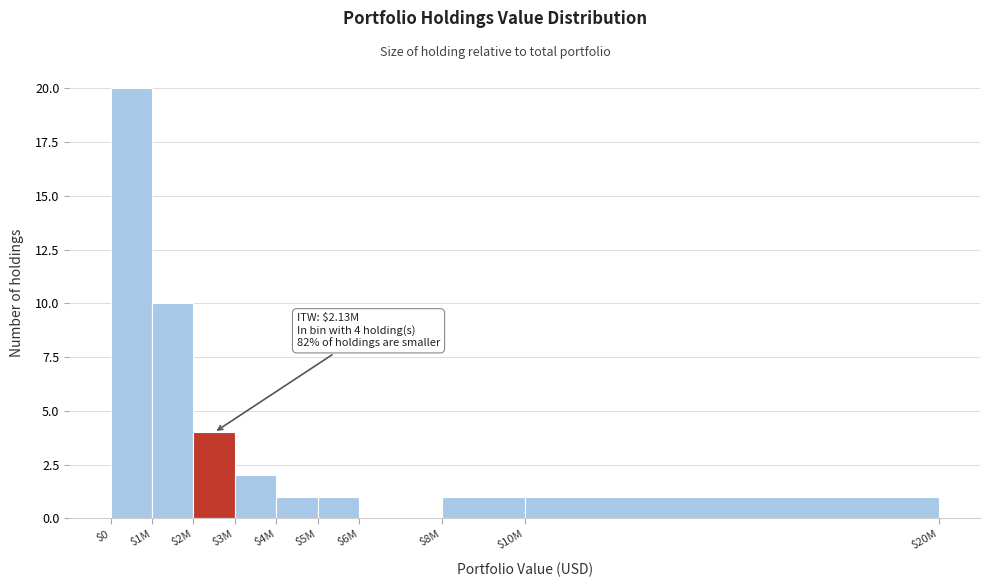

Is it true that the value at $3M is 3?

False